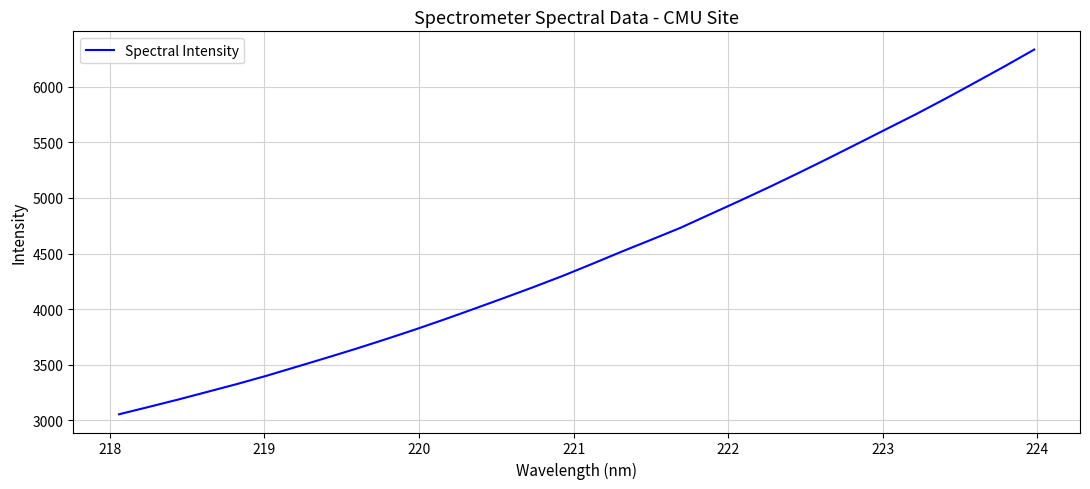

What is the maximum value shown in the chart?

6333.9